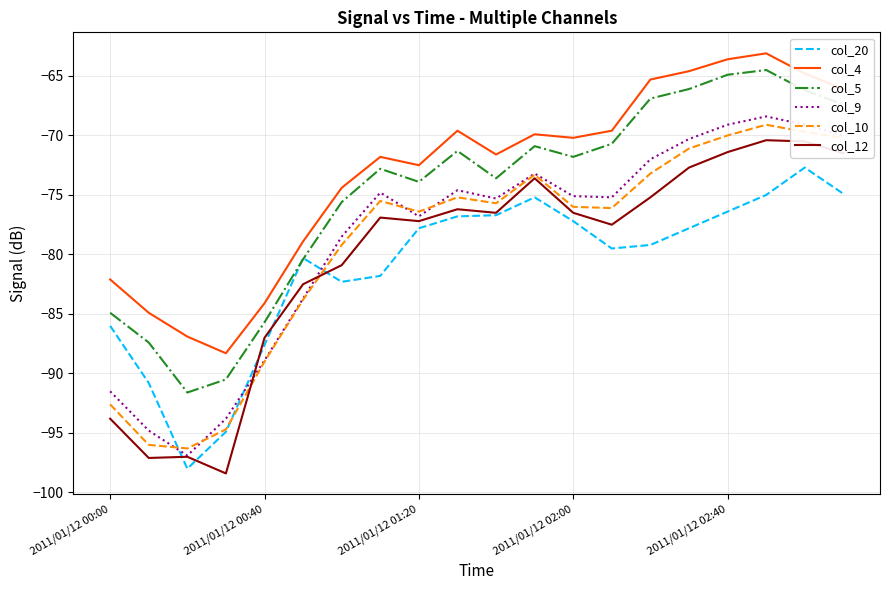

What is the minimum value for col_4?

-88.3